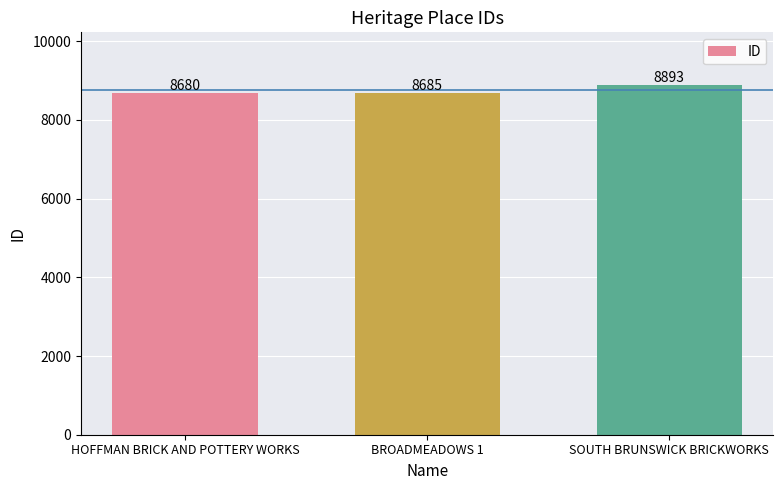

Rank the categories by value from lowest to highest.

HOFFMAN BRICK AND POTTERY WORKS, BROADMEADOWS 1, SOUTH BRUNSWICK BRICKWORKS